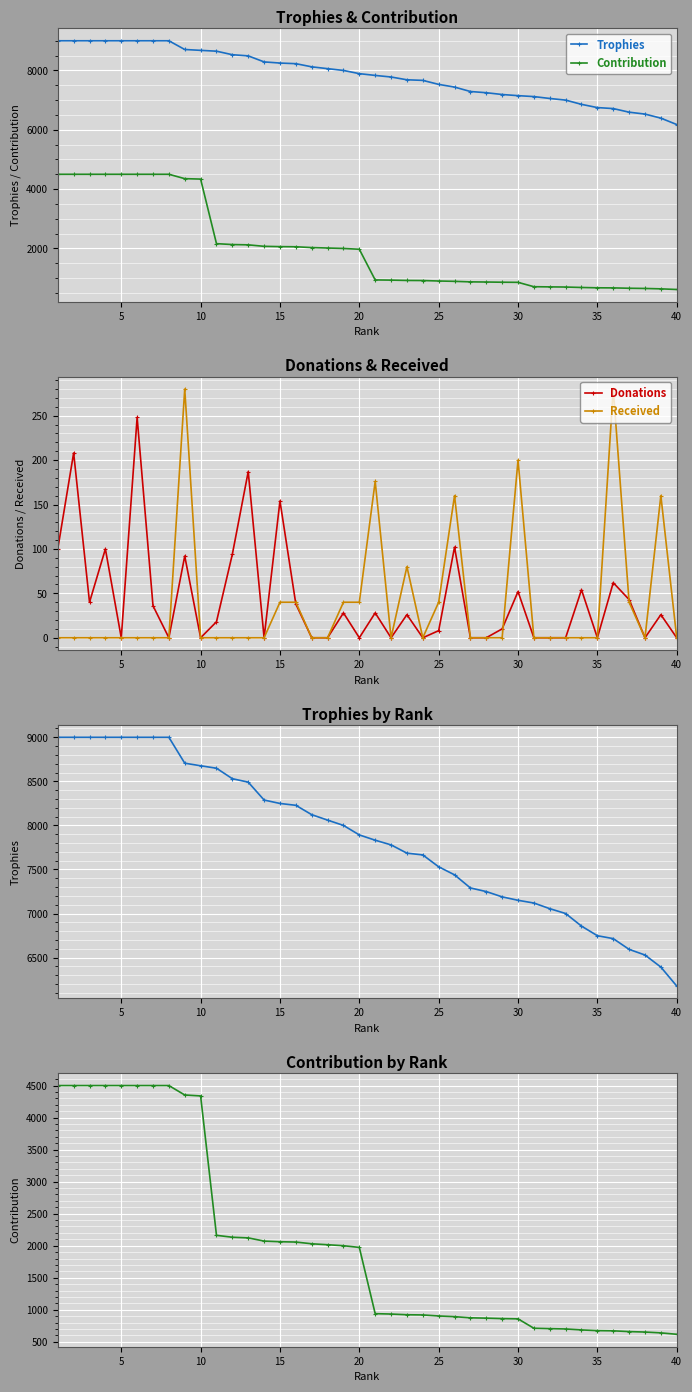

True or false: Donations has a value of 103 at 10.

False